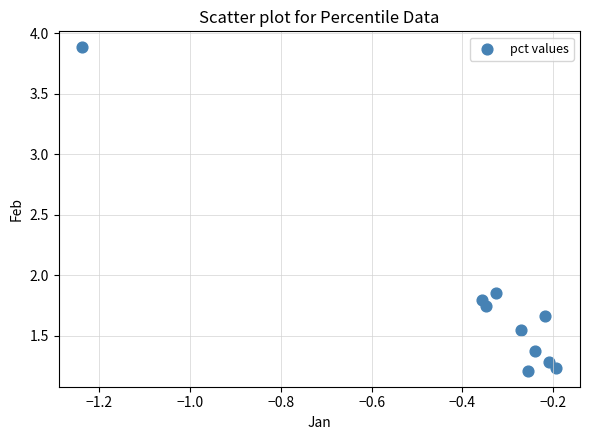

What is the range of Y values (max minus min)?

2.7